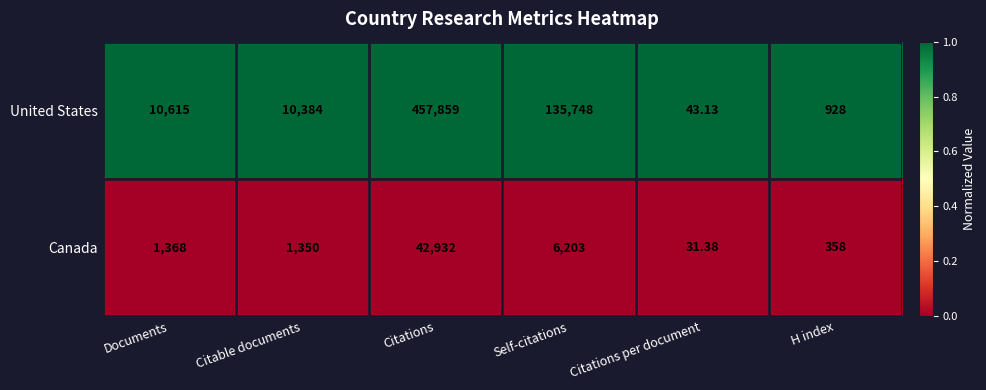

Rank the series by their maximum value, from highest to lowest.

United States, Canada